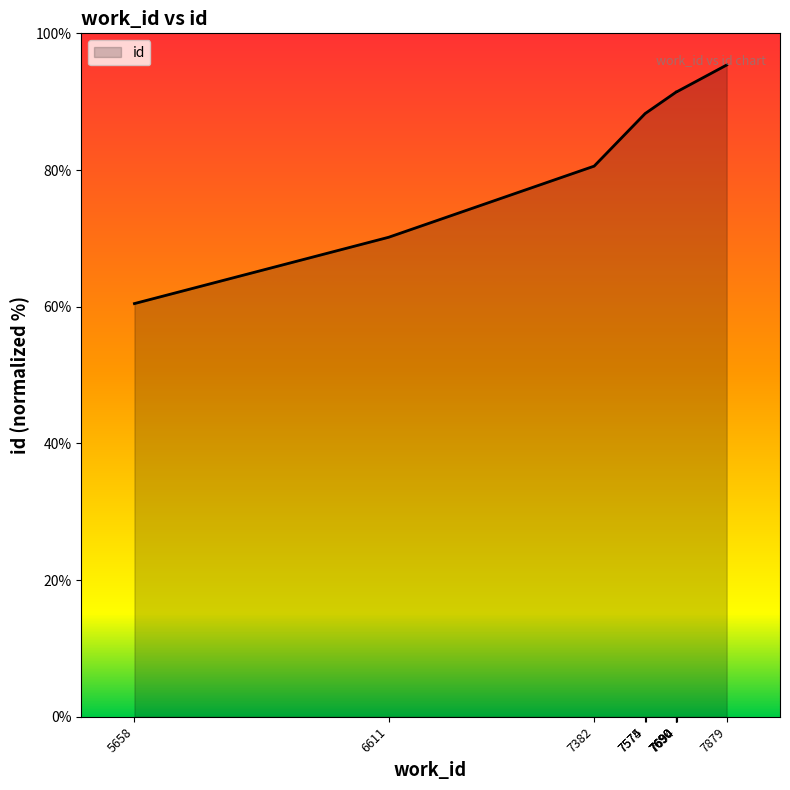

True or false: there are more than 2 points higher than both neighbors.

False